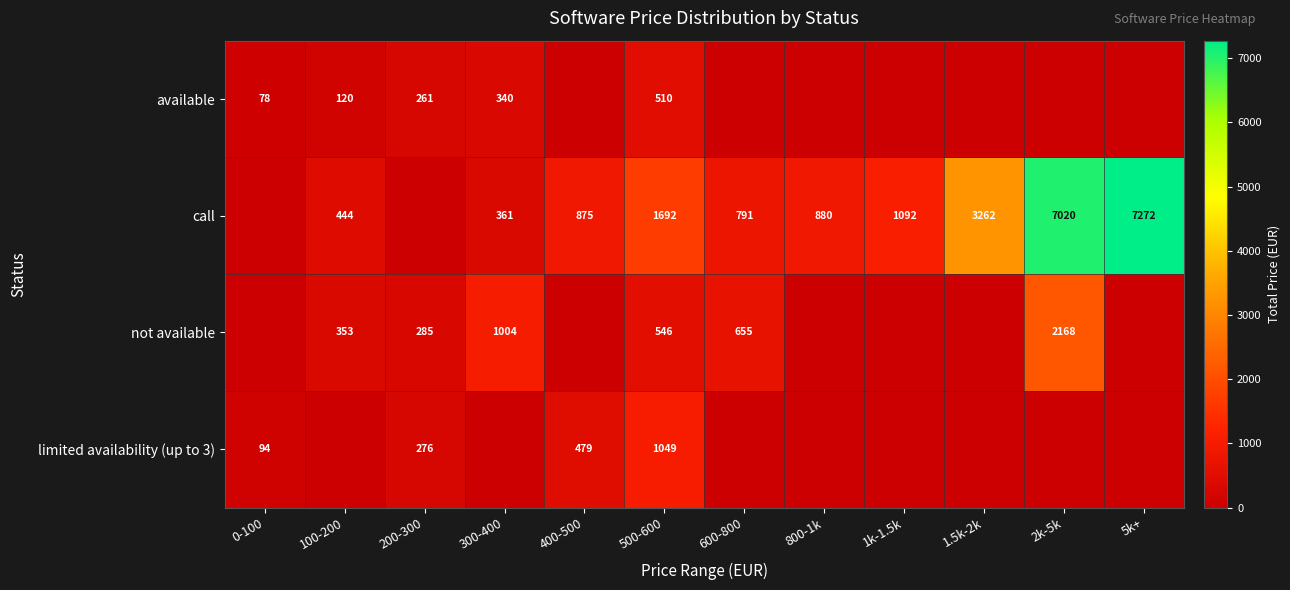

Is it true that not available equals 744 at 500-600?

False